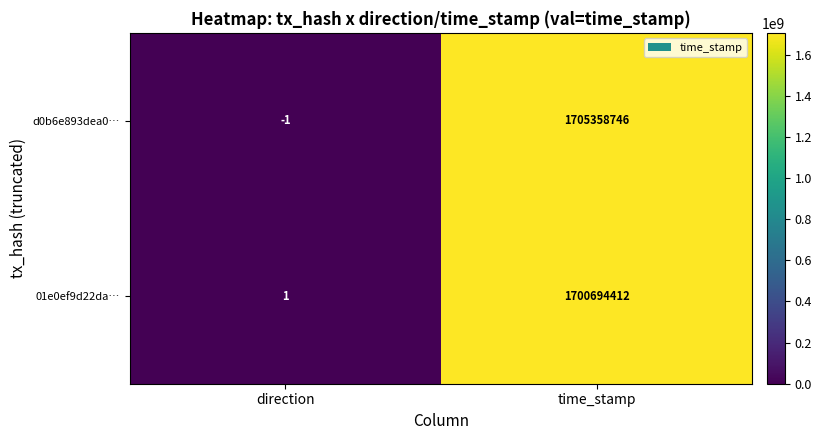

Which label corresponds to the smallest value in the chart?

direction